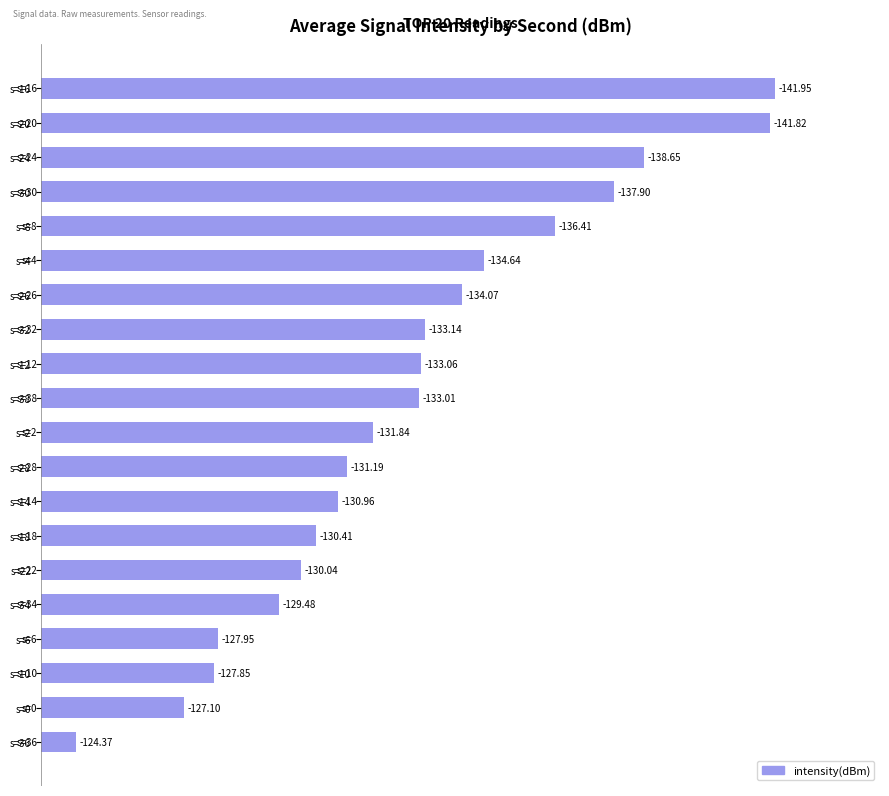

How many bars are there in total?

20